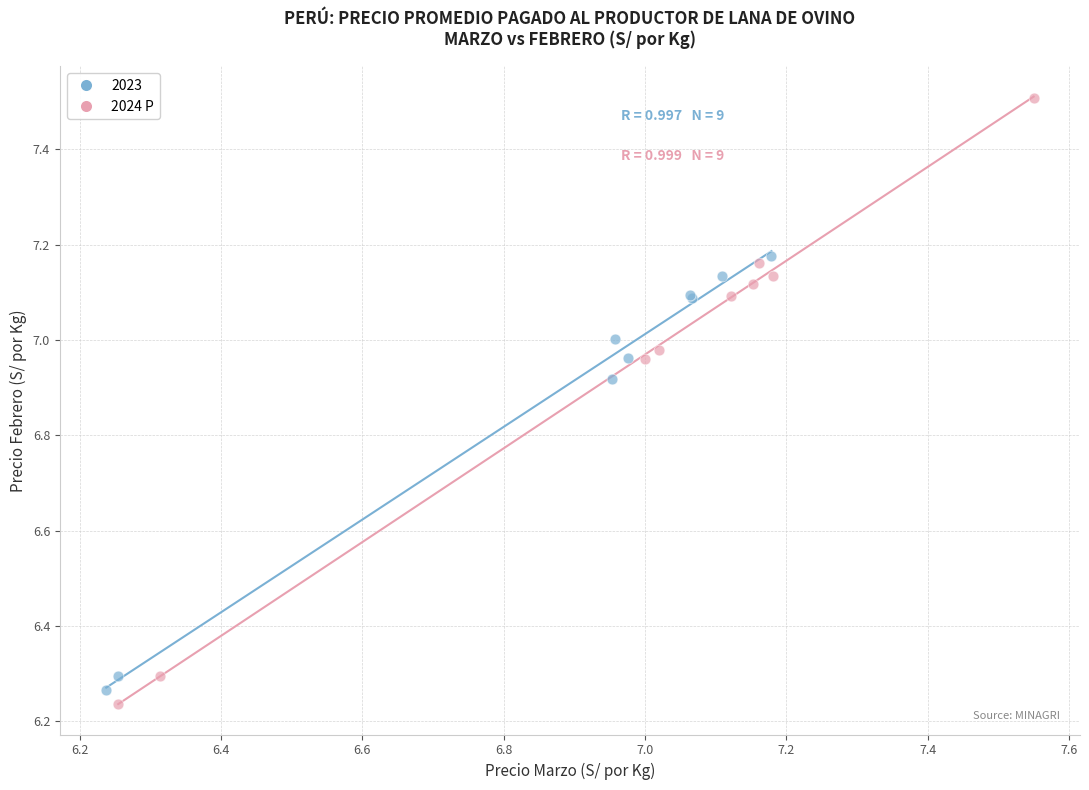

Which series reaches the maximum Y coordinate?

2024 P